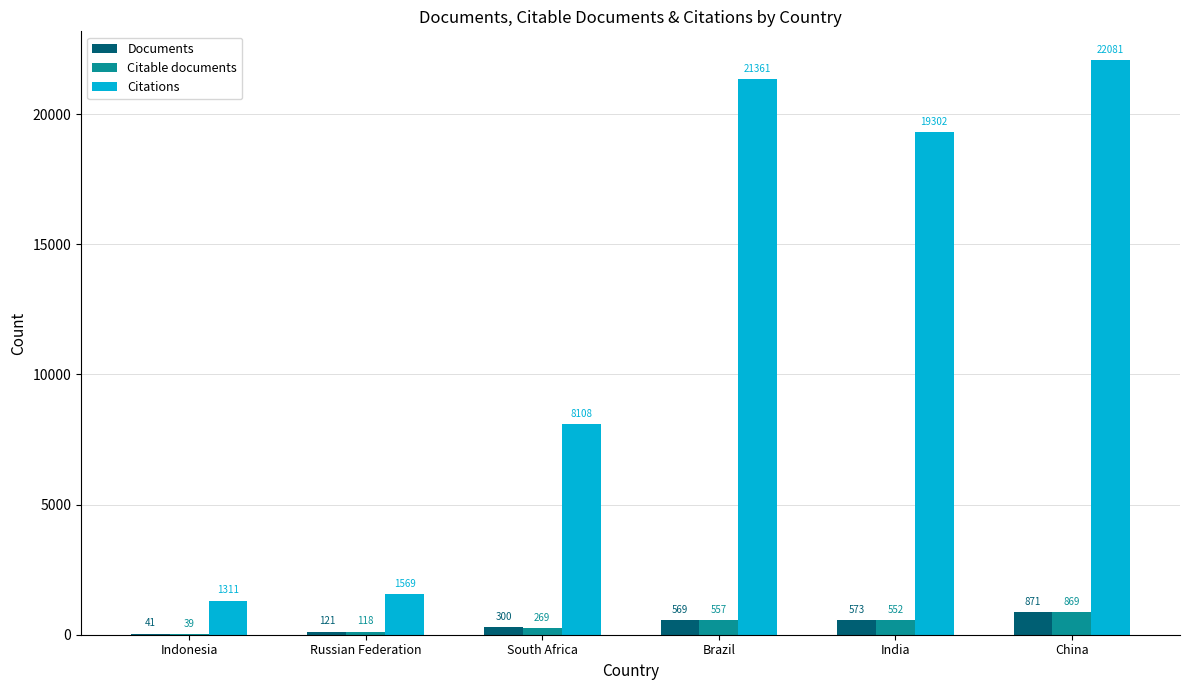

What is the sum of all Citable documents values?

2404